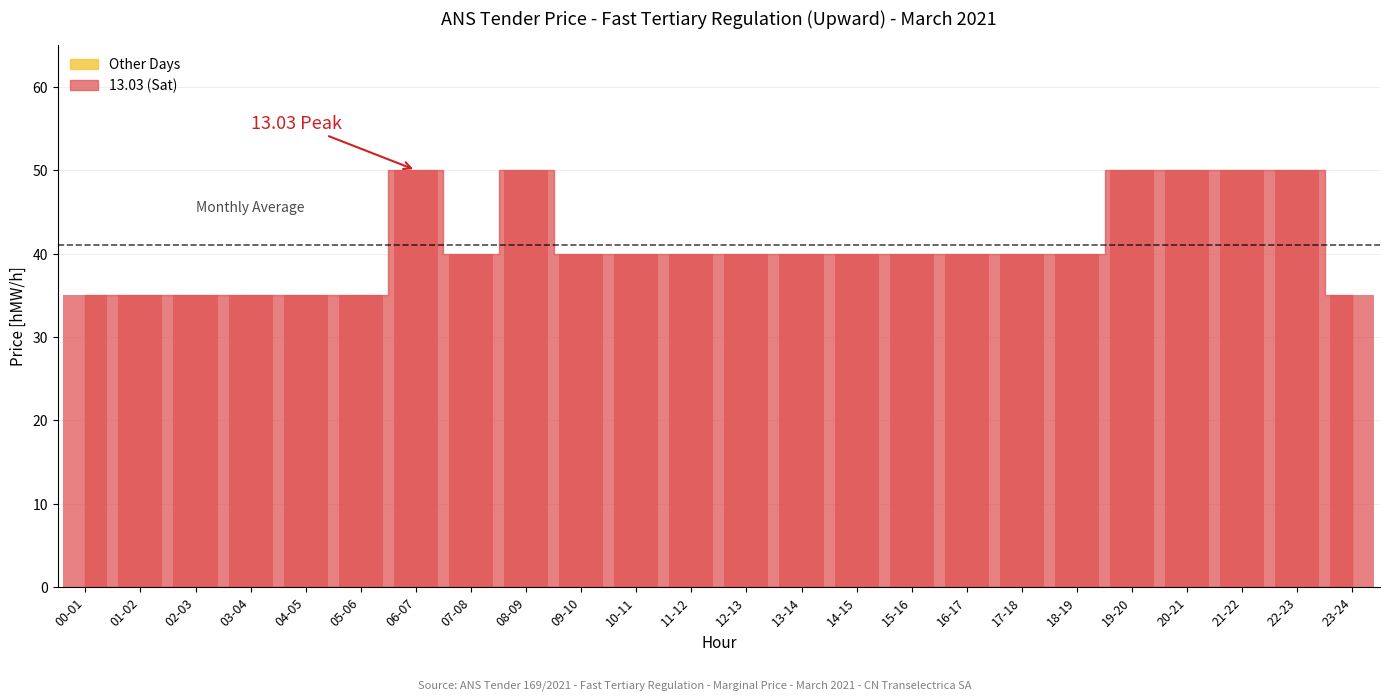

What is the ratio of the value at 07-08 to the value at 18-19?

1.0